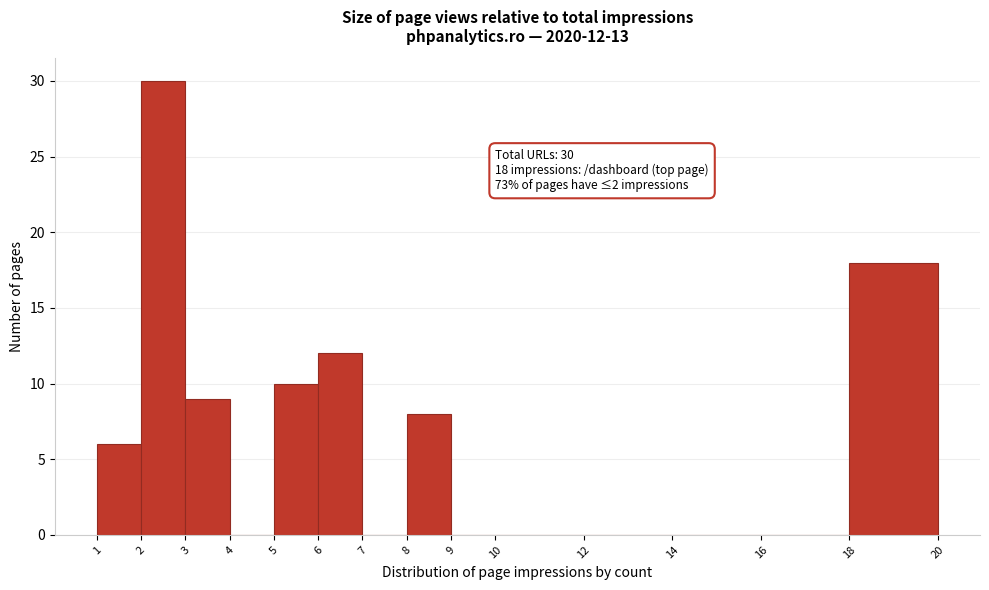

Over which range of the x-axis is the bar tallest?

2 to 3